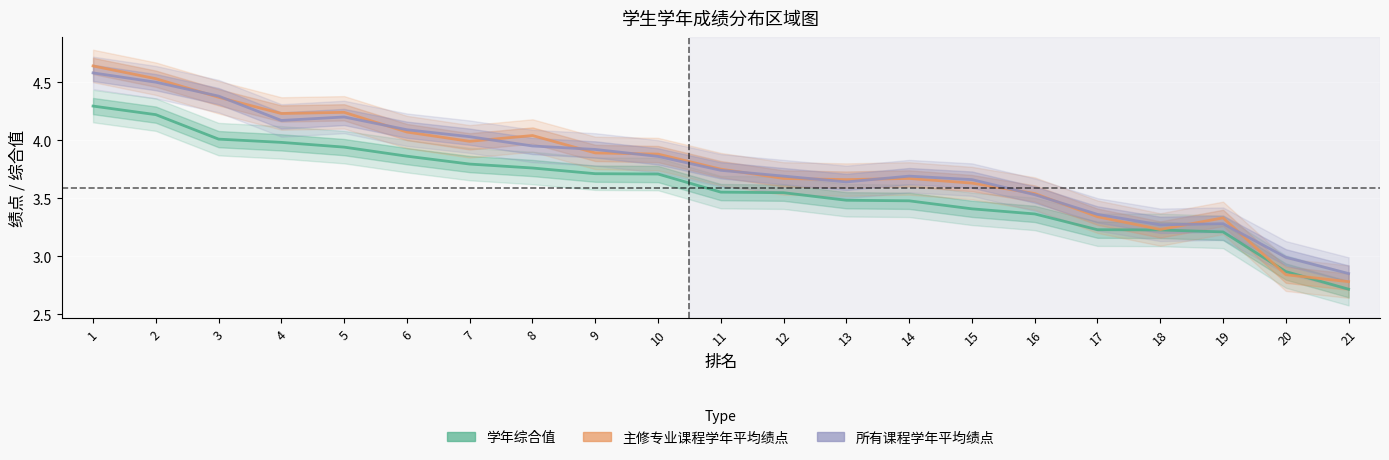

Reading right to left, transcribe all the data shown in this chart.

学年综合值: 21=2.7	20=2.9	19=3.2	18=3.2	17=3.2	16=3.4	15=3.4	14=3.5	13=3.5	12=3.5	11=3.6	10=3.7	9=3.7	8=3.8	7=3.8	6=3.9	5=3.9	4=4.0	3=4.0	2=4.2	1=4.3
主修专业课程学年平均绩点: 21=2.8	20=2.8	19=3.3	18=3.2	17=3.3	16=3.5	15=3.6	14=3.7	13=3.7	12=3.7	11=3.8	10=3.9	9=3.9	8=4.0	7=4.0	6=4.1	5=4.2	4=4.2	3=4.4	2=4.5	1=4.6
所有课程学年平均绩点: 21=2.9	20=3.0	19=3.3	18=3.3	17=3.4	16=3.5	15=3.7	14=3.7	13=3.6	12=3.7	11=3.7	10=3.9	9=3.9	8=4.0	7=4.0	6=4.1	5=4.2	4=4.2	3=4.4	2=4.5	1=4.6